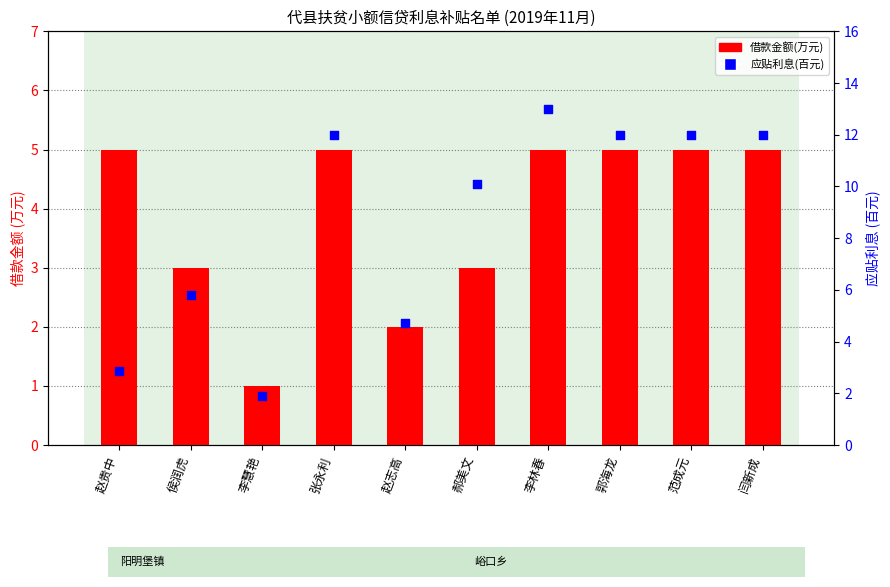

Which series has the largest Y range (max minus min)?

应贴利息(百元)